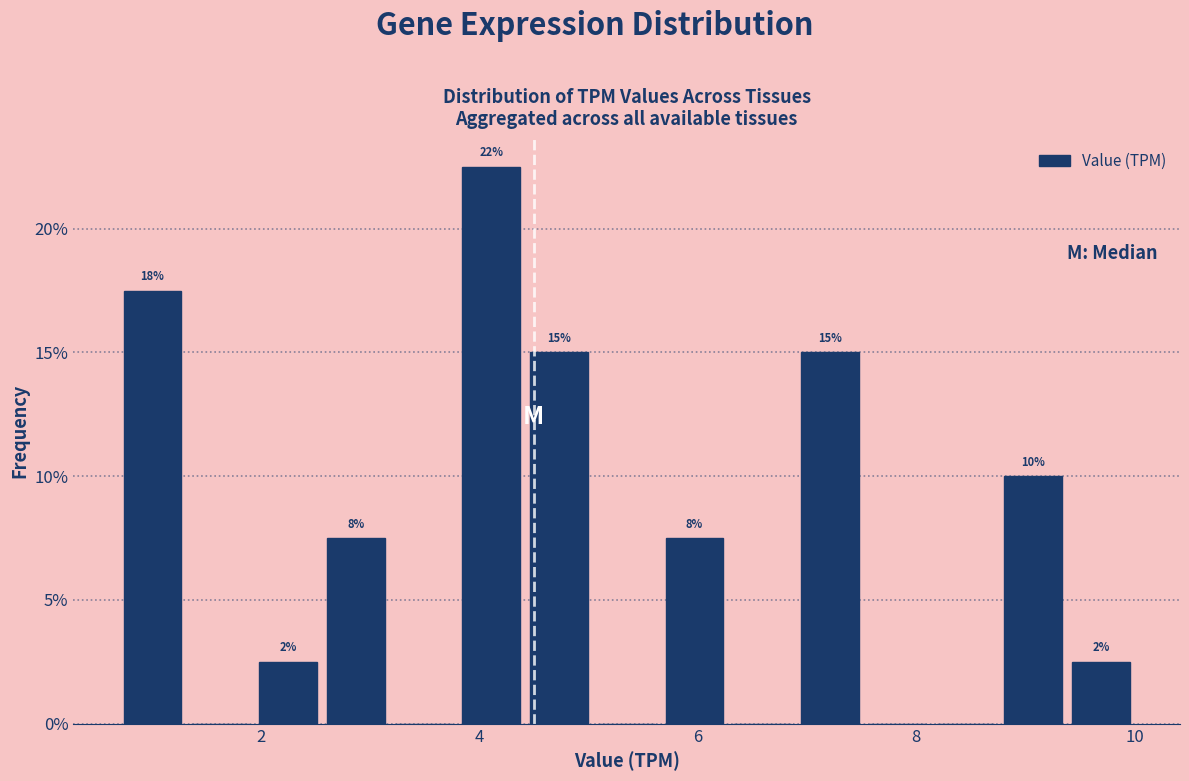

Around what value on the x-axis is the tallest bar? Give the approximate position of its centre, as read against the axis.

4.2